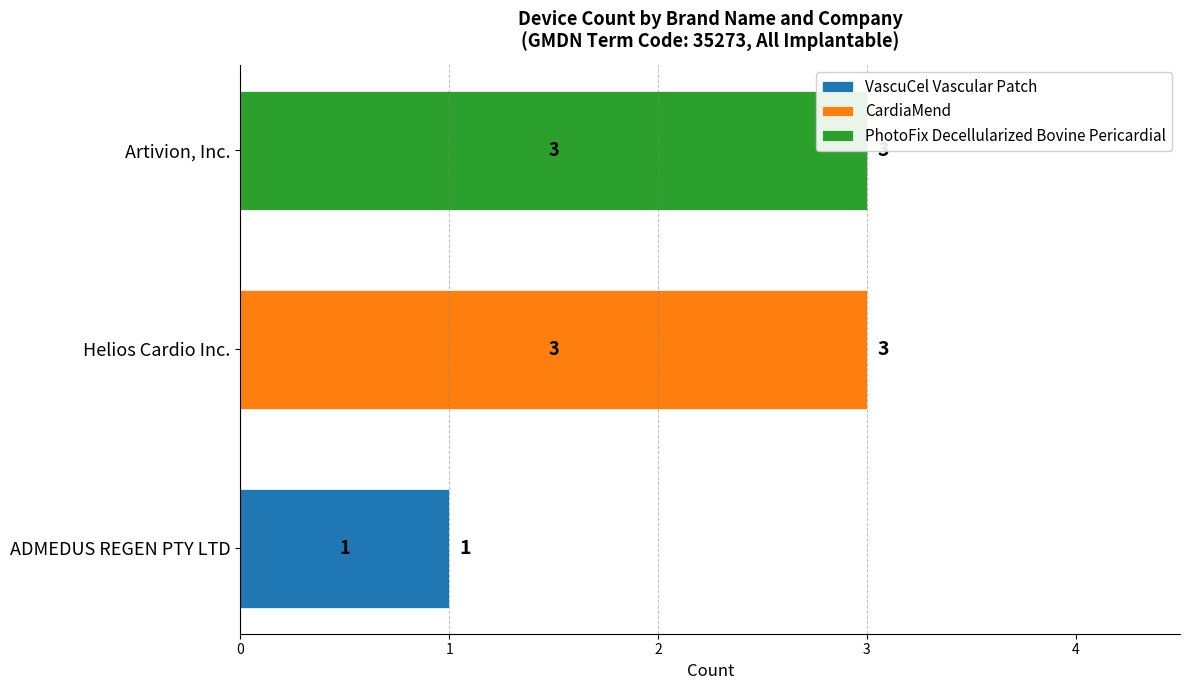

What is the spread (max minus min) of values at ADMEDUS REGEN PTY LTD?

1